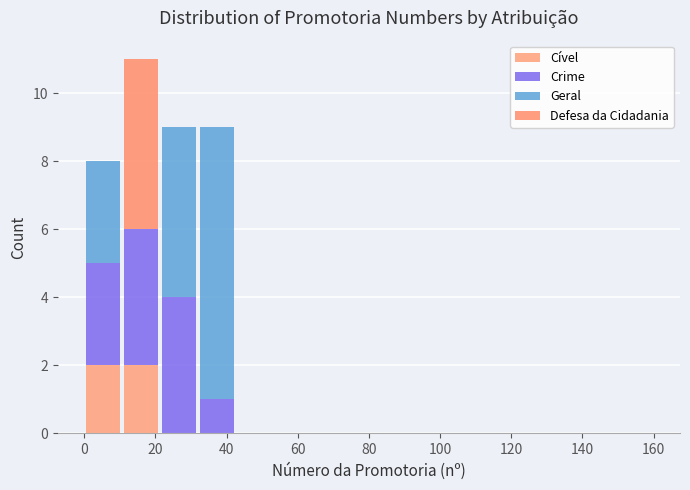

Which range on the x-axis has the tallest stacked bar (by total height)?

10 to 22